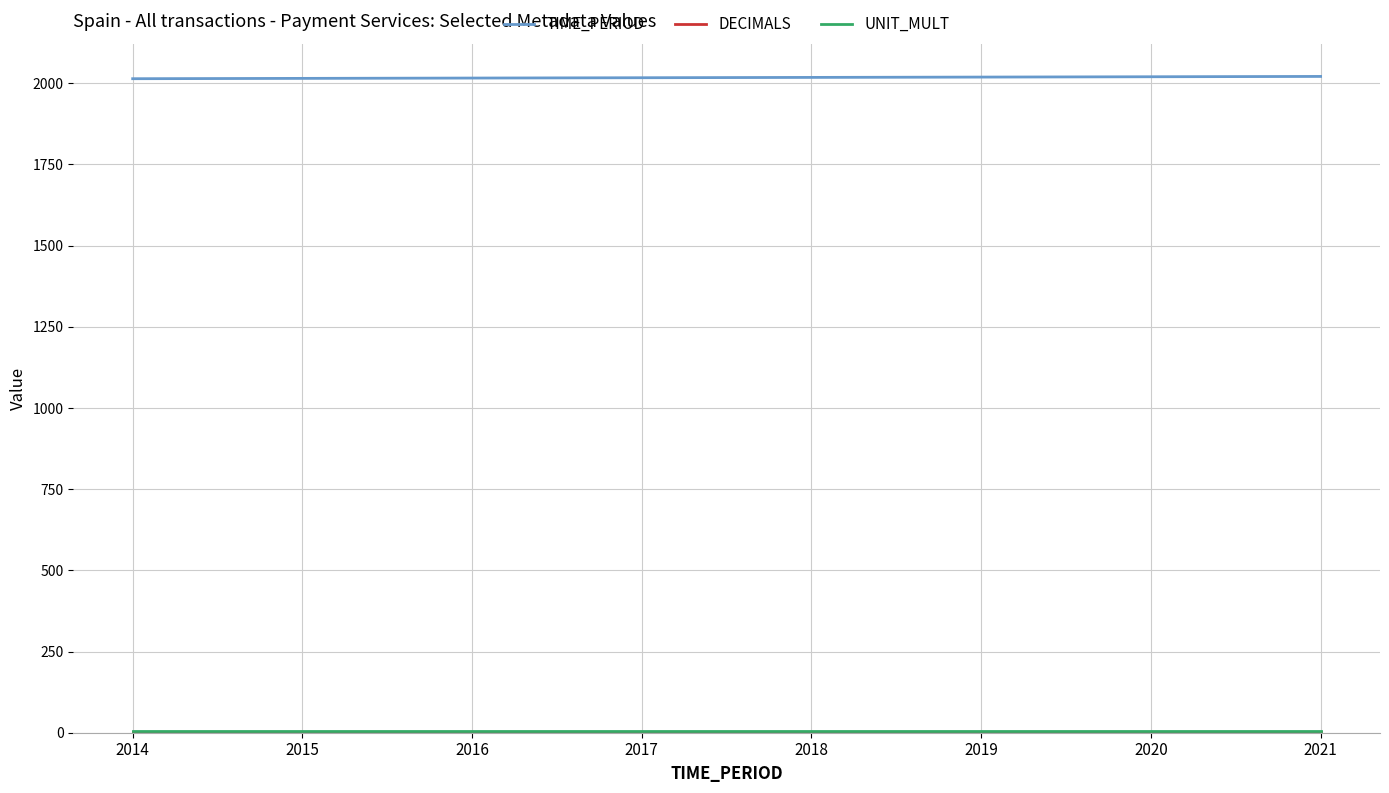

Is it true that TIME_PERIOD equals 3605 at 2019?

False